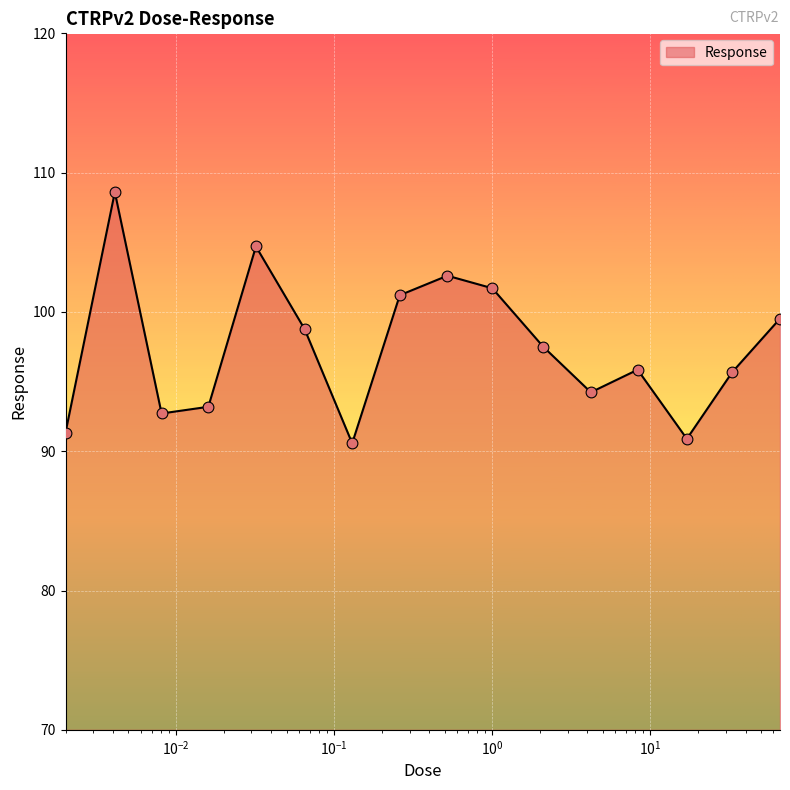

What is the greatest value displayed?

108.6